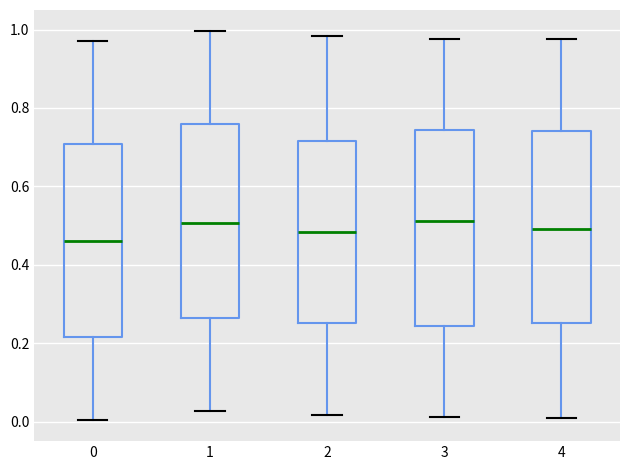

Which box's median line is the lowest?

0